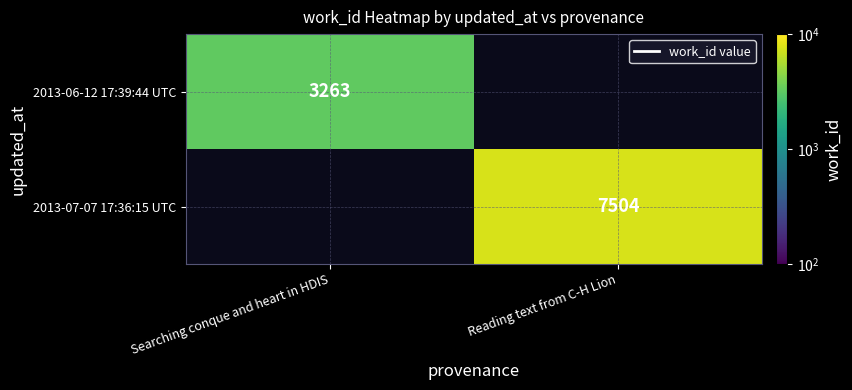

True or false: 2013-06-12 17:39:44 UTC has a value of 2281 at Searching conque and heart in HDIS.

False